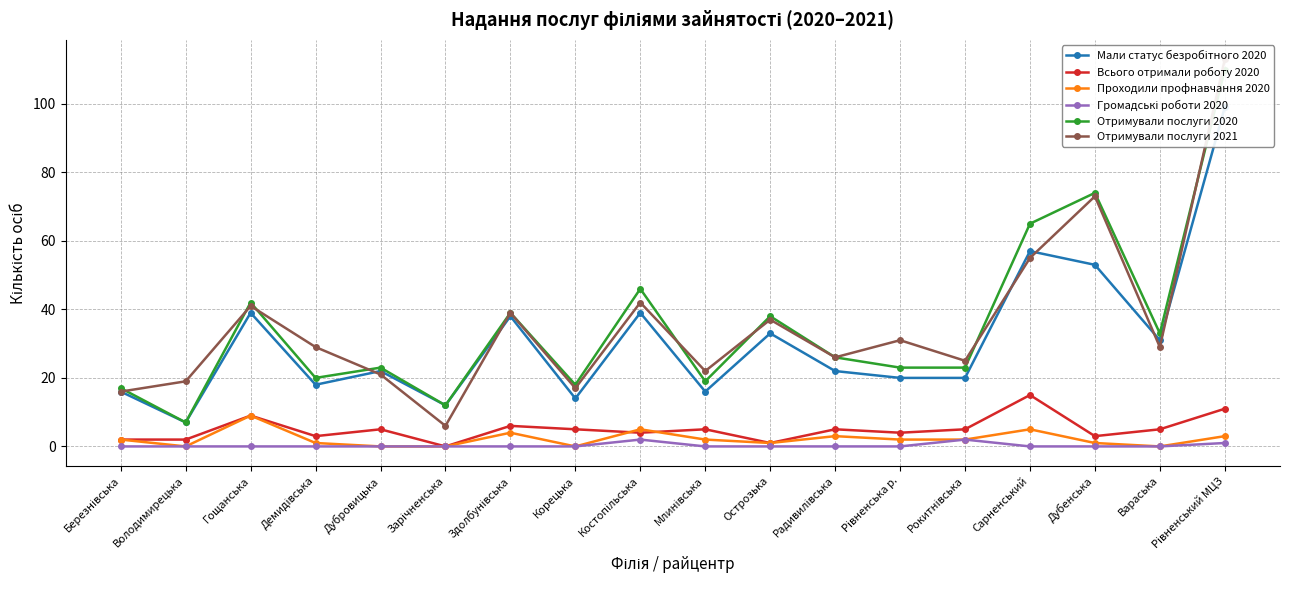

Which series has the largest total across all categories?

Отримували послуги 2021